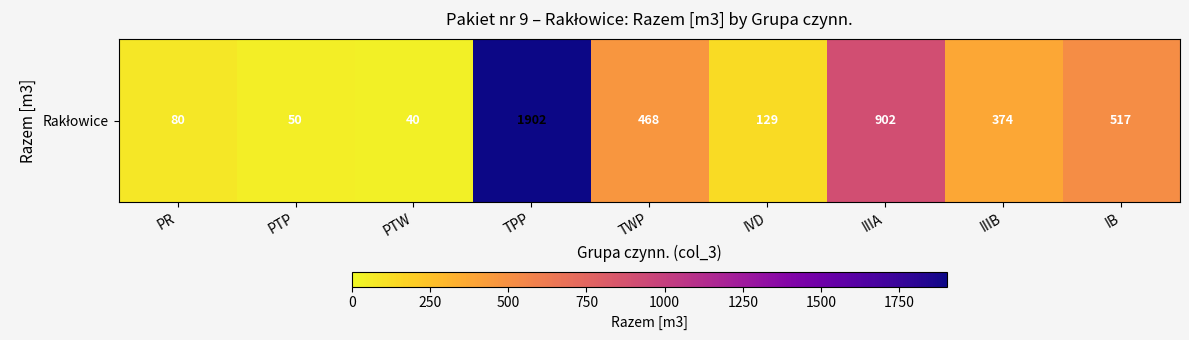

The value at PTW is 40. True or false?

True